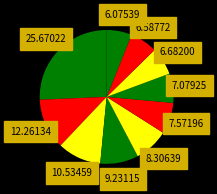

How many slices are in this pie chart?

10